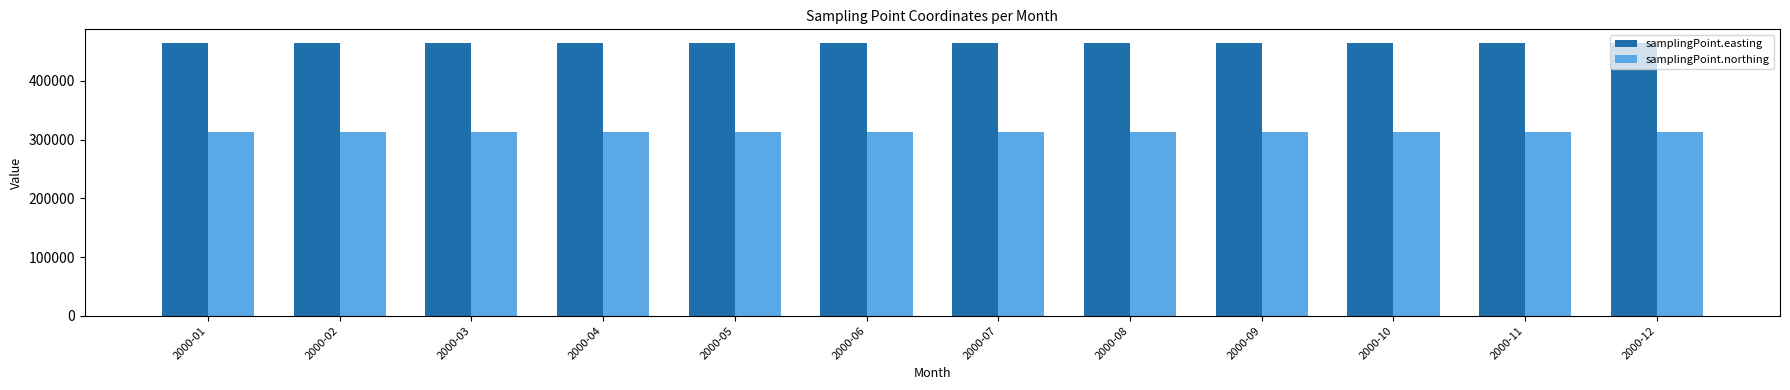

What is the average value of the samplingPoint.easting series?

464378